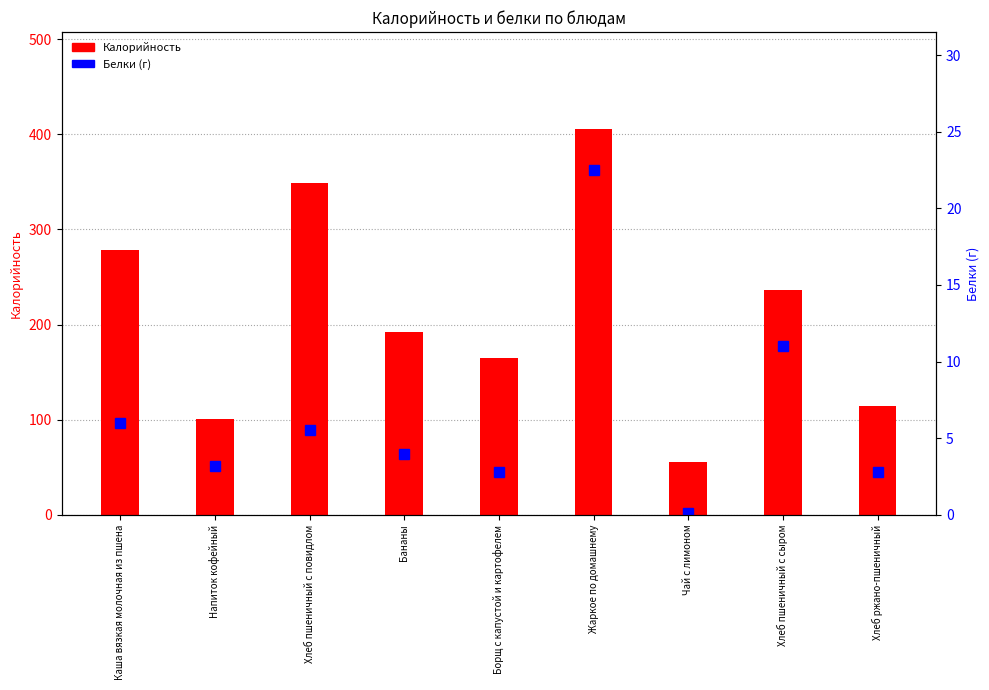

At which category is the sum across all series the highest?

Жаркое по домашнему